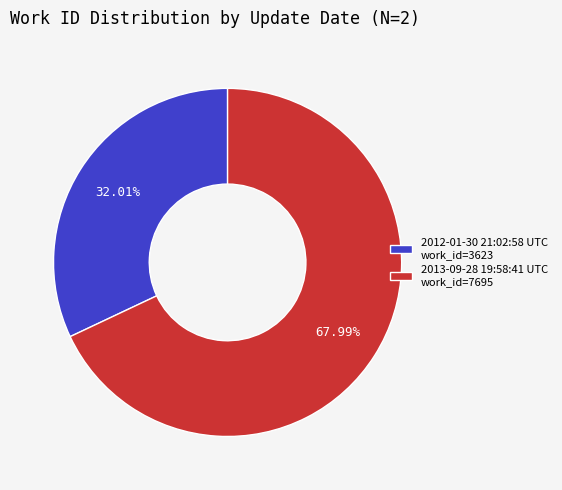

How many slices are in this pie chart?

2